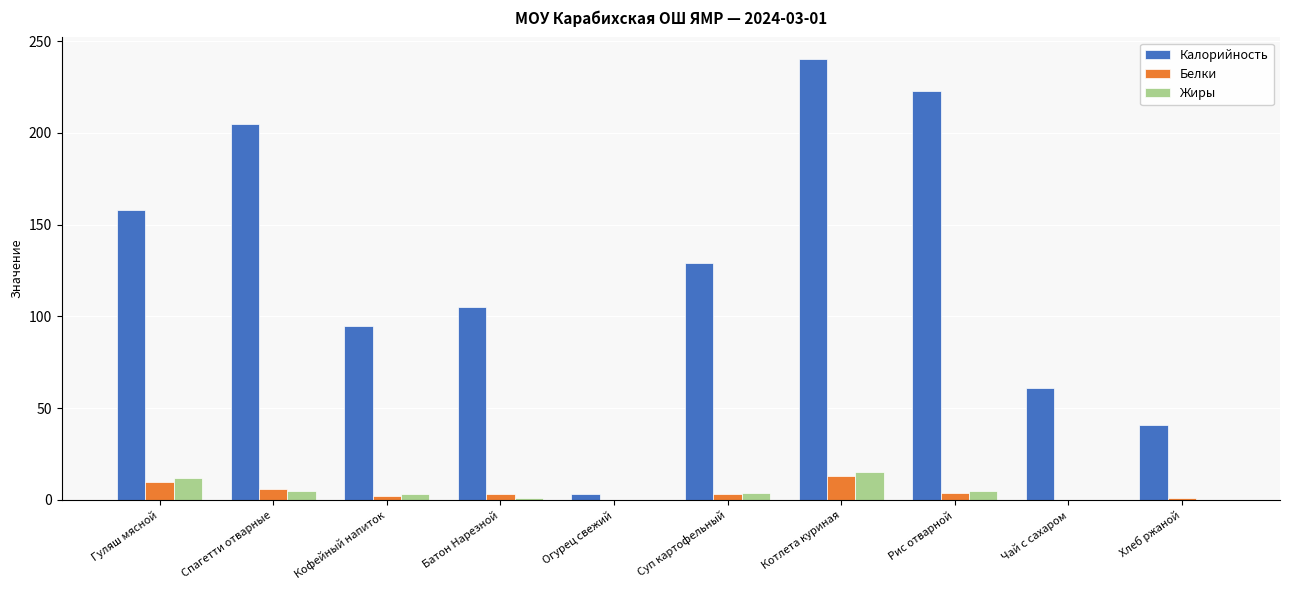

What is the sum of all Калорийность values?

1260